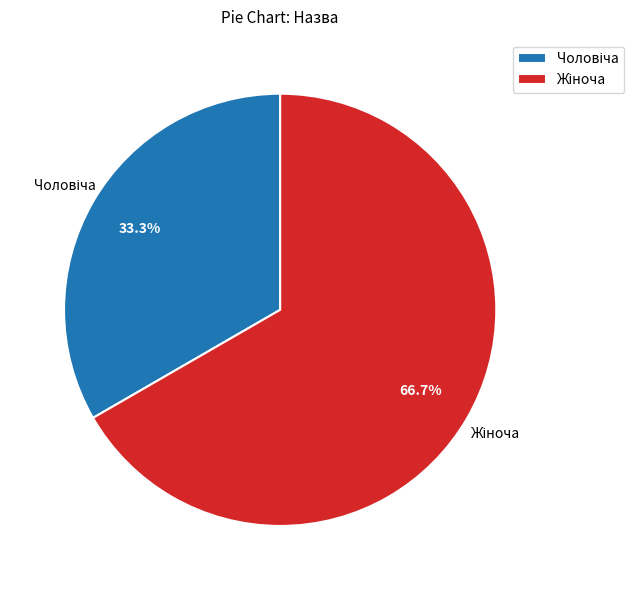

Does any single category account for the majority?

Yes